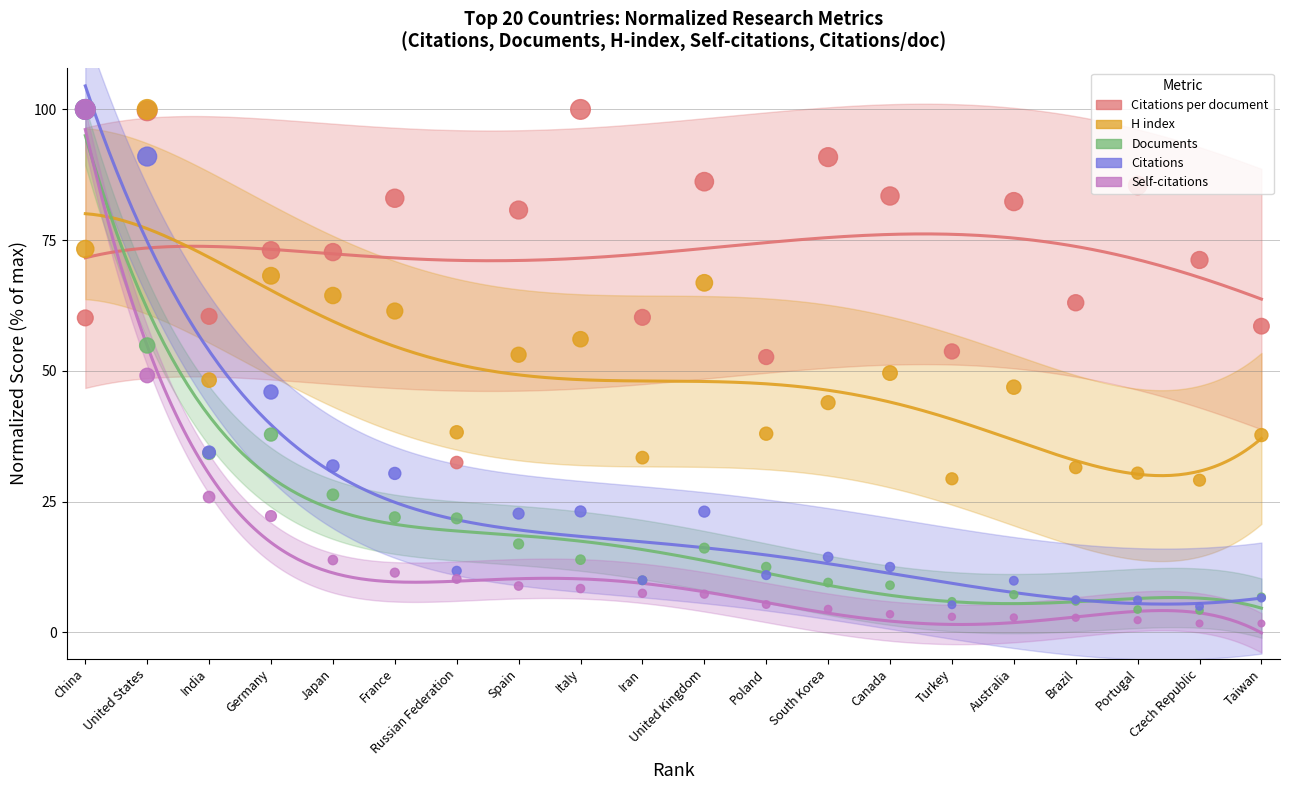

Which series has the largest Y range (max minus min)?

Self-citations